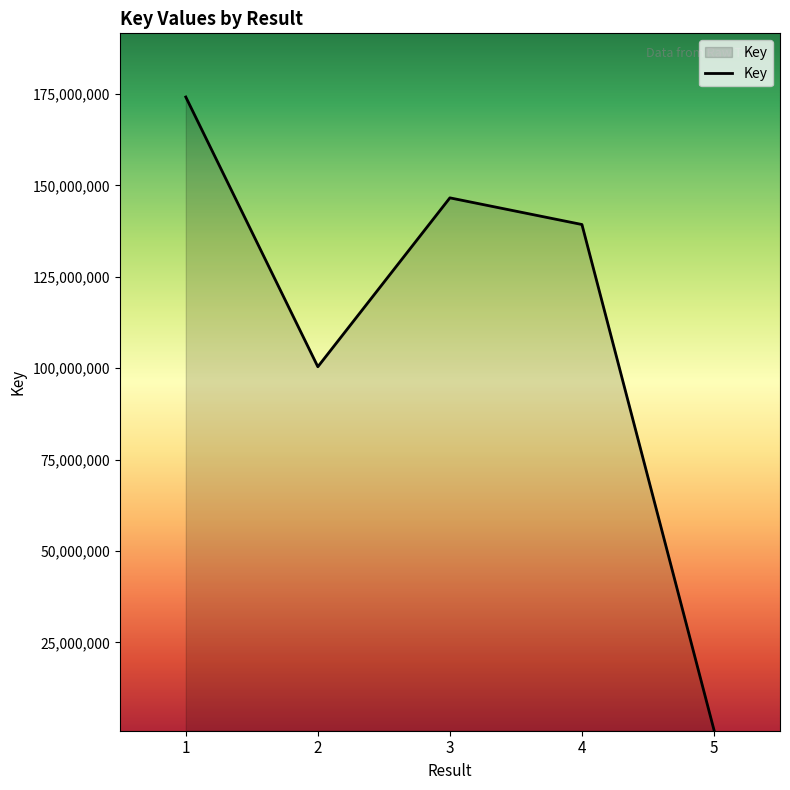

Read the value at 1, to the nearest 100.

174179700